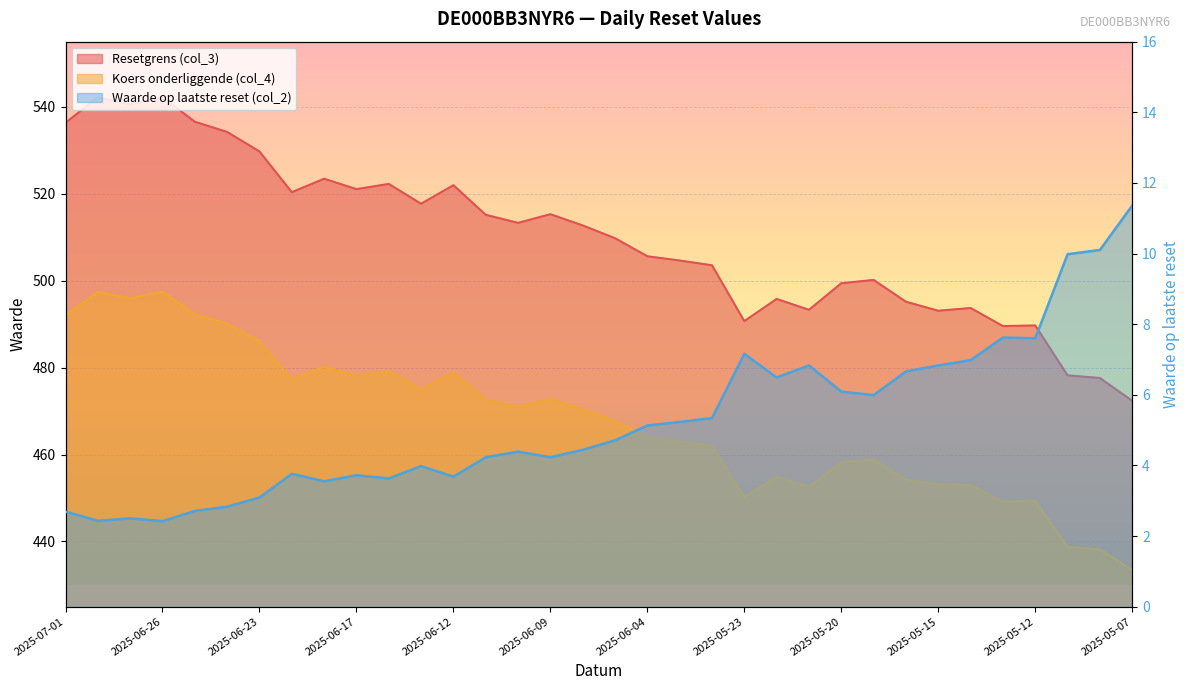

What value does the Koers onderliggende (col_4) series have at 2025-06-05?

467.7